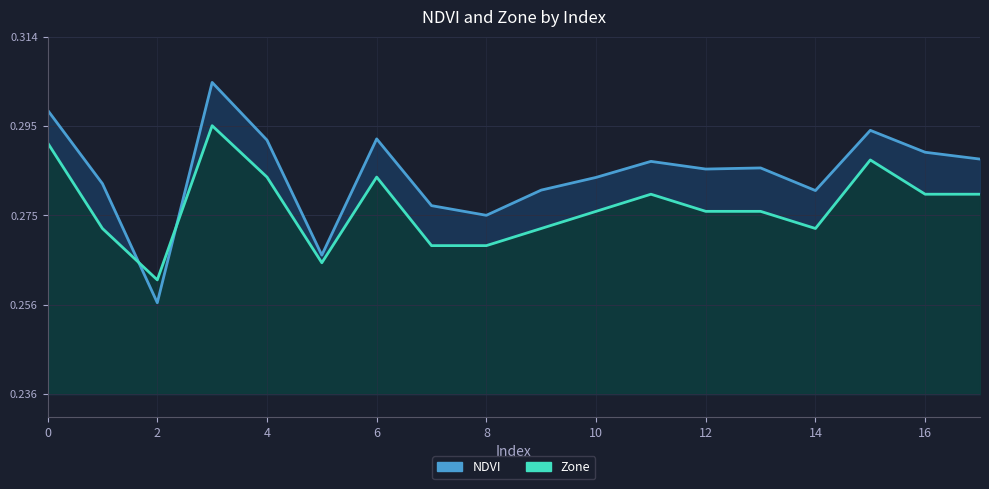

What is the sum of the Zone values at 2 and 7?

0.5